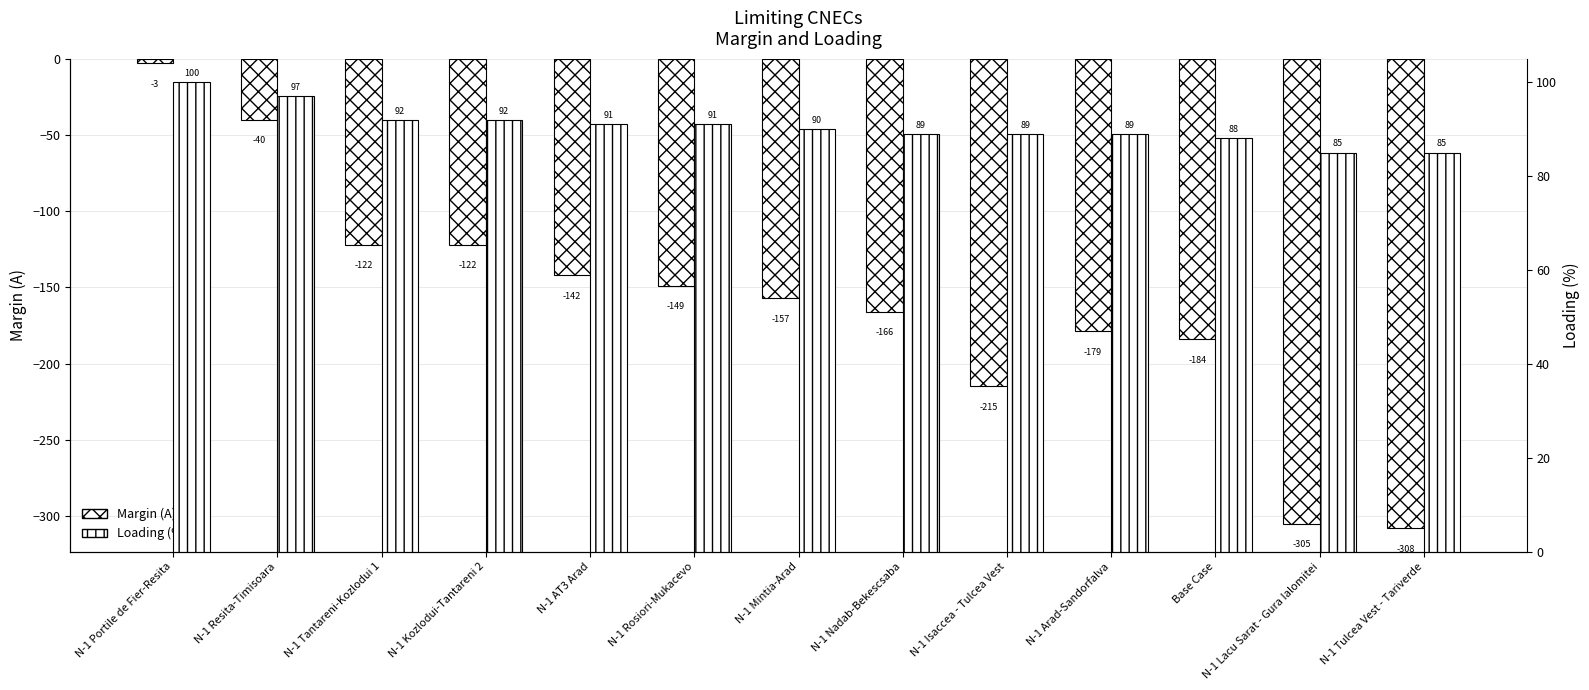

What is the spread (max minus min) of values at N-1 Mintia-Arad?

247